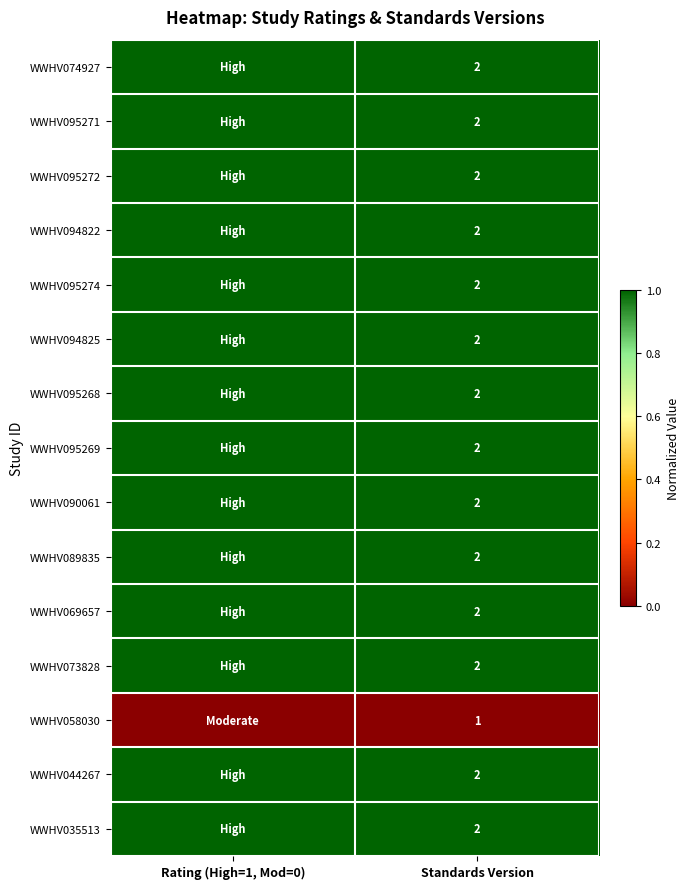

Is it true that WWHV094825 equals 3 at Standards Version?

False